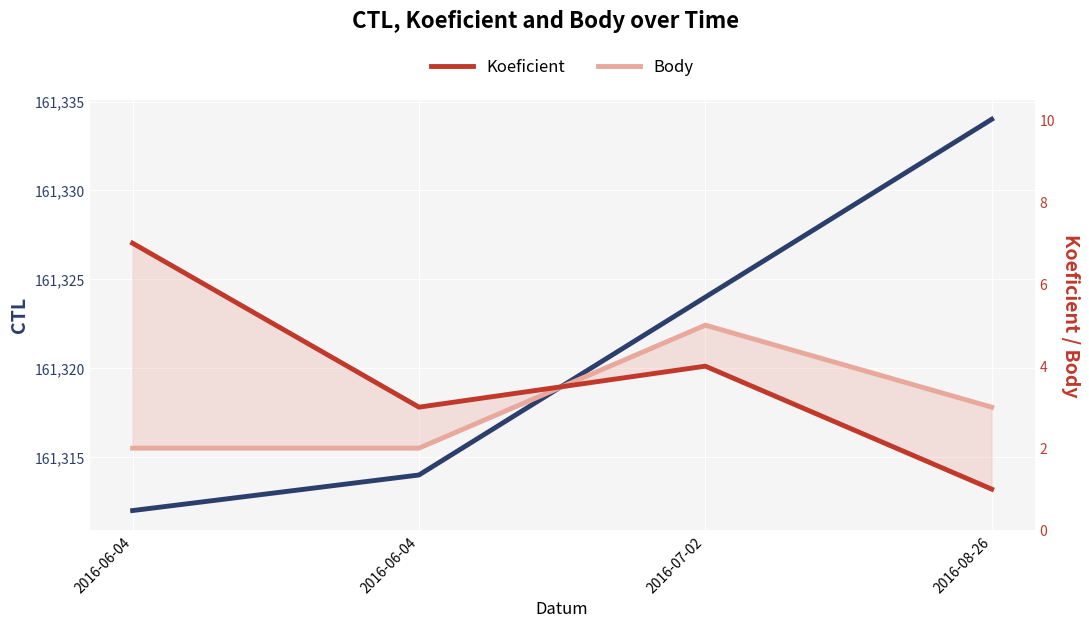

What is the label of the 3rd point from the left?

2016-07-02